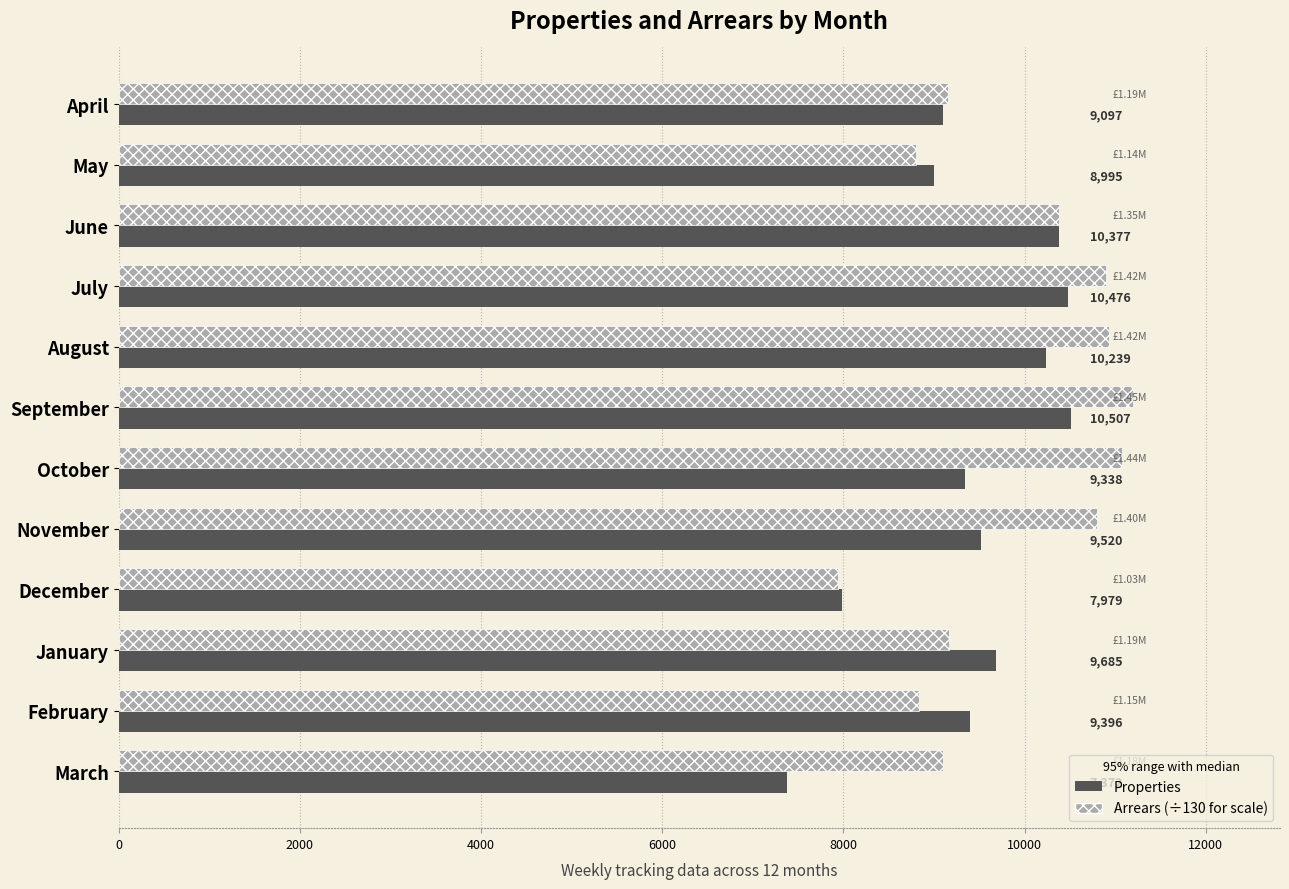

Which label corresponds to the smallest value in the chart?

March